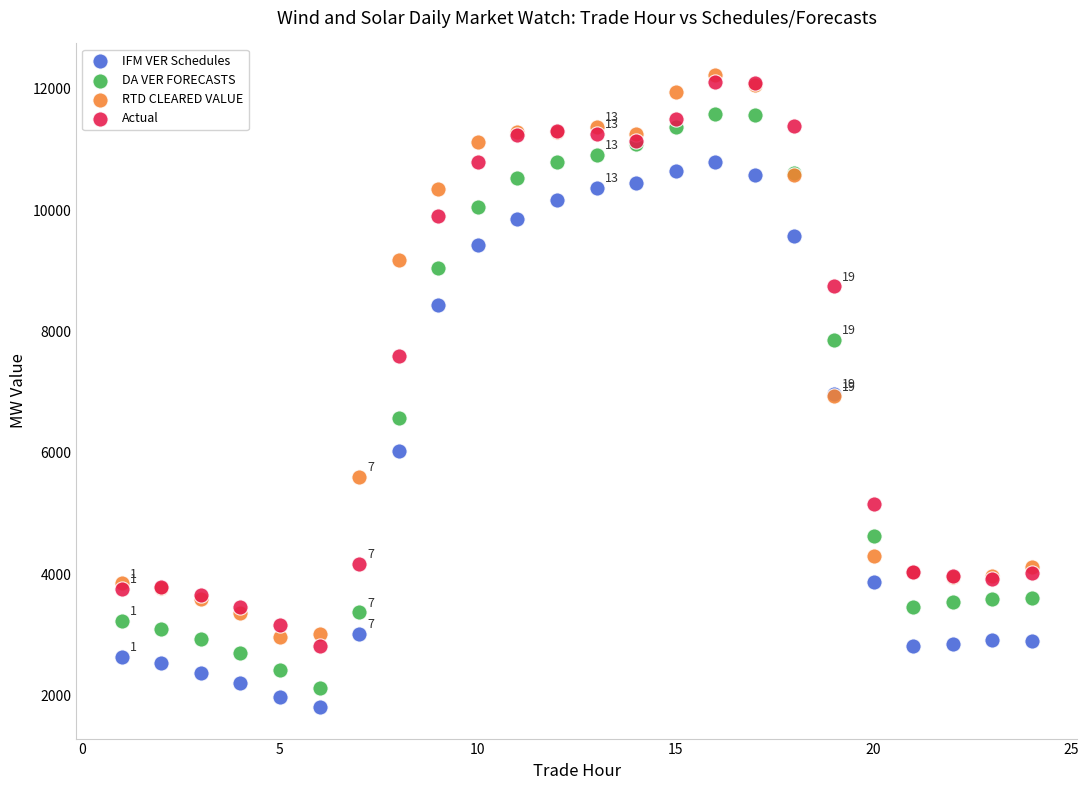

What is the X range (max minus min) for the scatter plot?

23.0